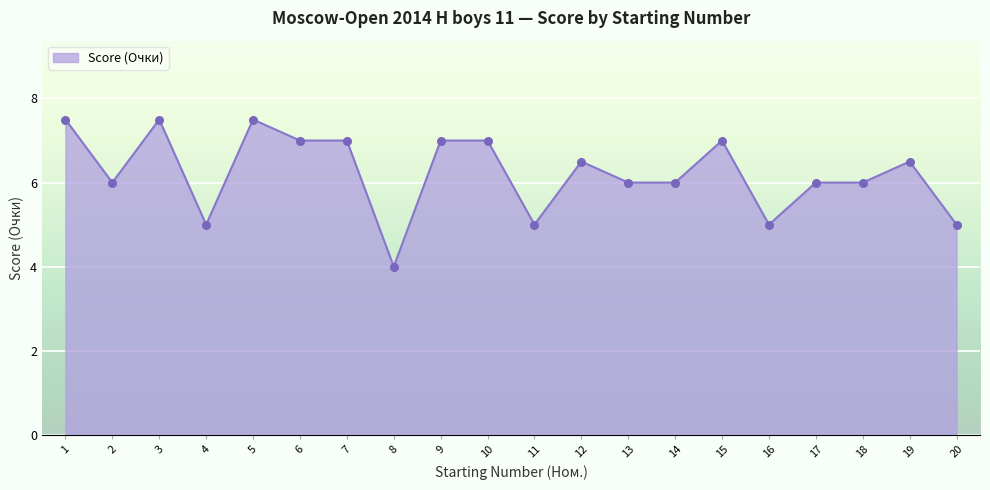

Approximately how many times larger is the value at 18 compared to 11?

1.2